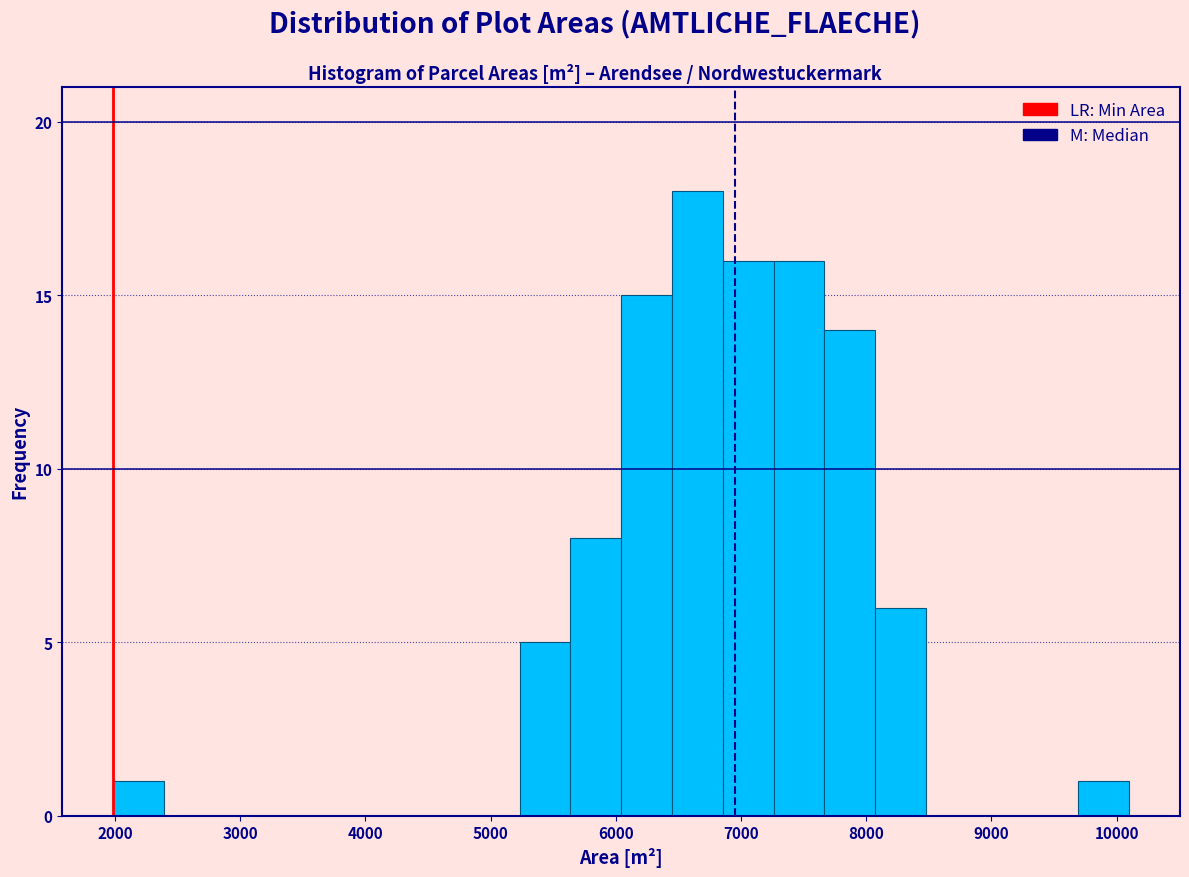

Reading left to right, transcribe this chart: for each bar, give the range it covers on the x-axis and its height. Neither the bar edges nor the heights are printed on the chart, so give them approximately, as read against the axes.

2000 to 2400: 1
2400 to 2800: 0
2800 to 3200: 0
3200 to 3600: 0
3600 to 4000: 0
4000 to 4400: 0
4400 to 4800: 0
4800 to 5200: 0
5200 to 5600: 5
5600 to 6000: 8
6000 to 6400: 15
6400 to 6900: 18
6900 to 7300: 16
7300 to 7700: 16
7700 to 8100: 14
8100 to 8500: 6
8500 to 8900: 0
8900 to 9300: 0
9300 to 9700: 0
9700 to 10100: 1